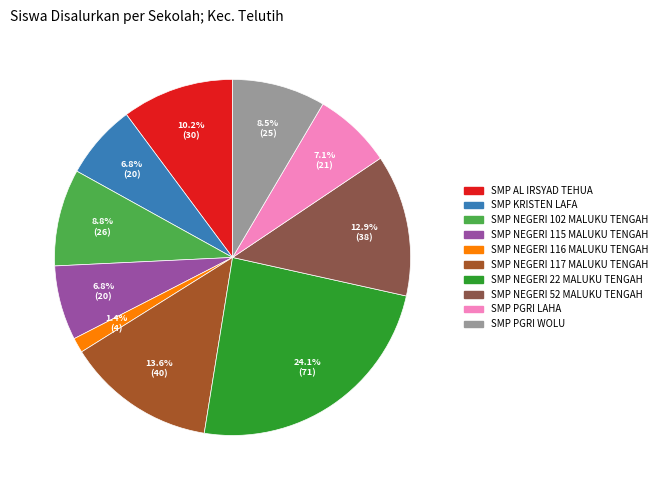

How much of the chart is everything except SMP NEGERI 116 MALUKU TENGAH?

98.6%